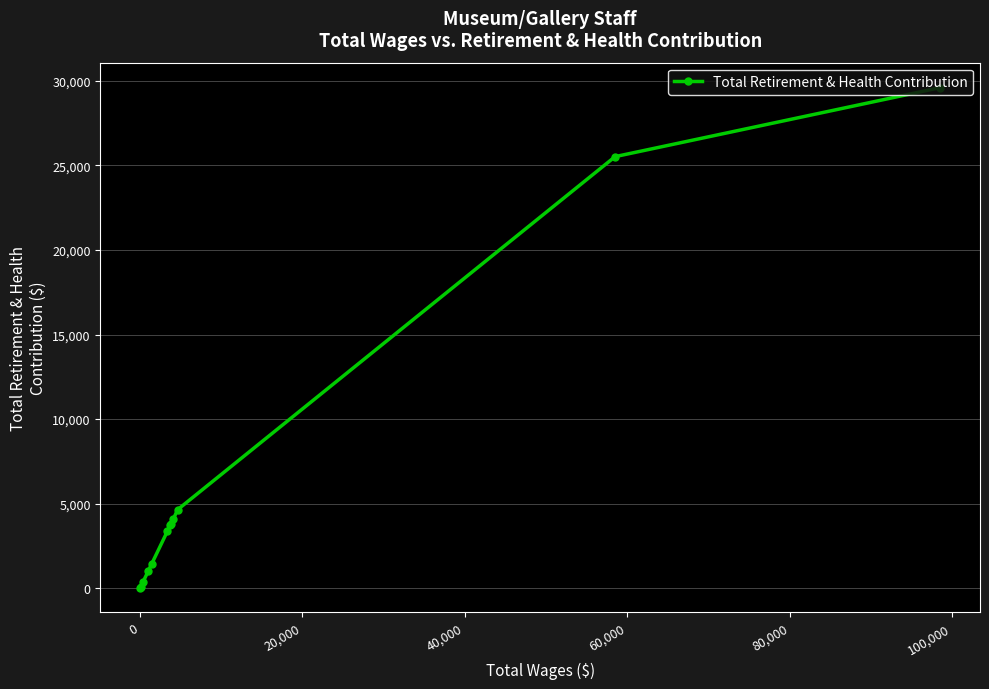

What is the maximum value shown in the chart?

29602